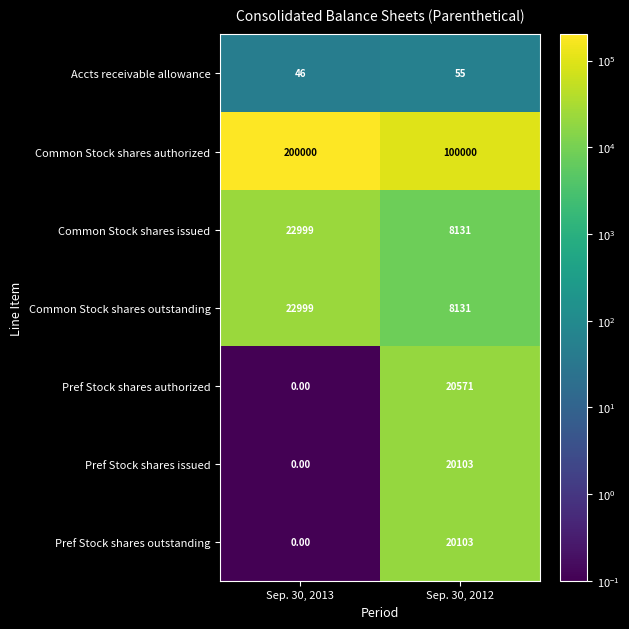

Which series has the widest spread of values?

Common Stock shares authorized